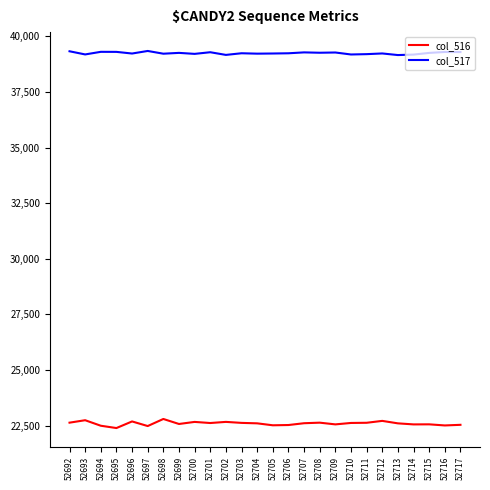

Which series has the largest range (max minus min)?

col_516